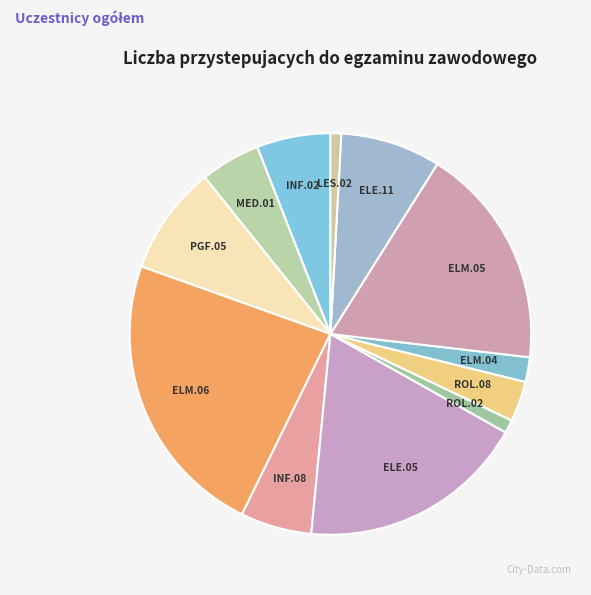

What is the largest slice in the pie chart?

ELM.06